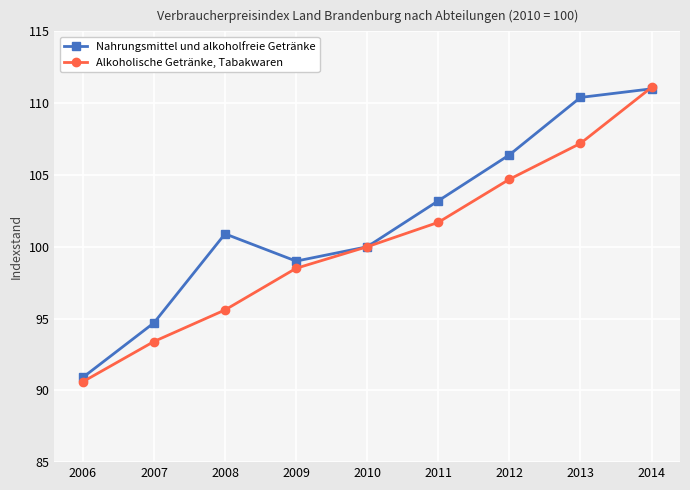

What is the lowest value of the Nahrungsmittel und alkoholfreie Getränke series?

90.9